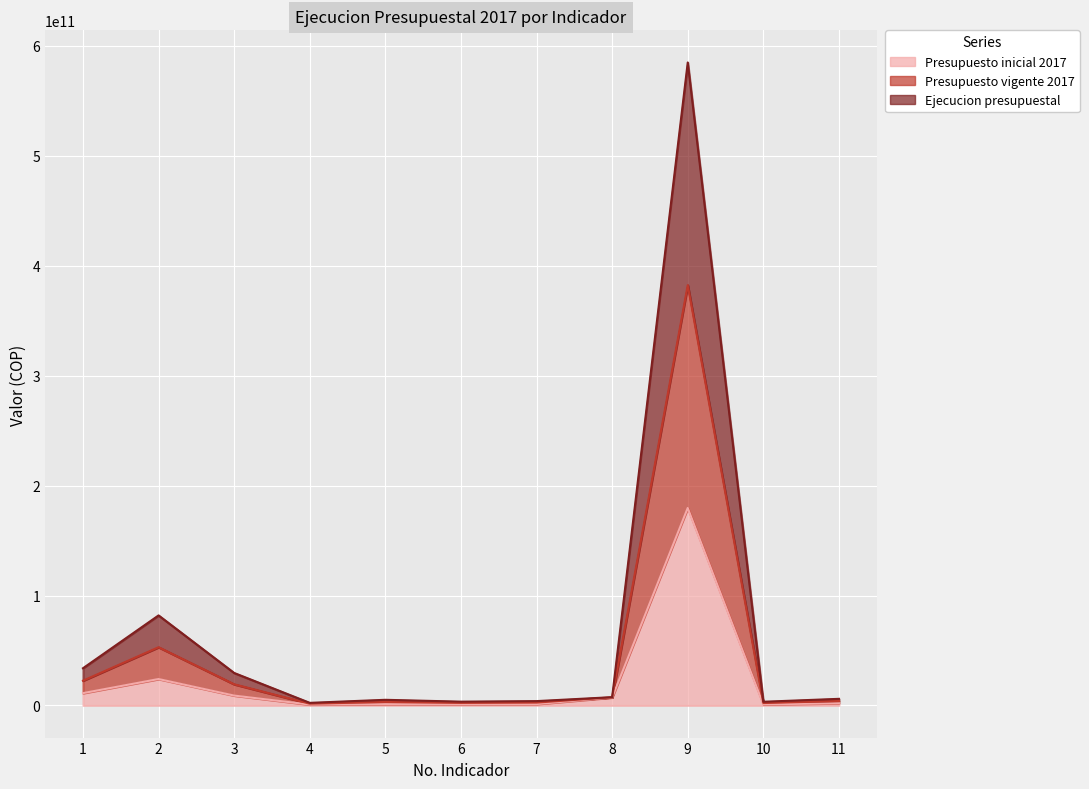

How many lines are shown in the chart?

3